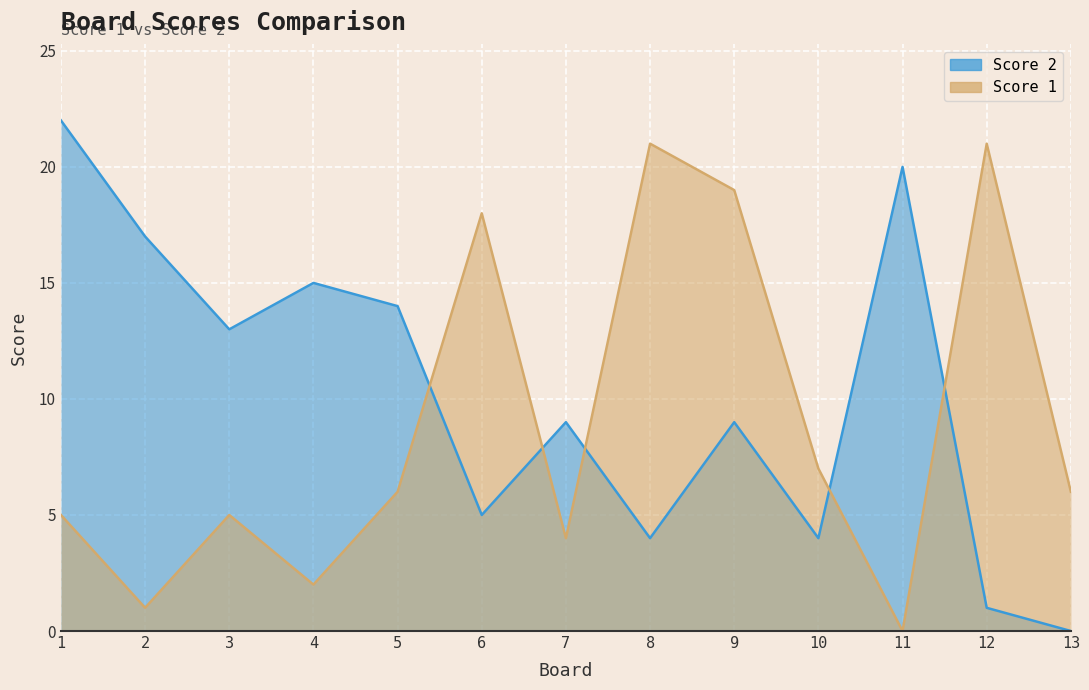

Reading left to right, what are all the values shown in this chart?

Score 2: 1=22	2=17	3=13	4=15	5=14	6=5	7=9	8=4	9=9	10=4	11=20	12=1	13=0
Score 1: 1=5	2=1	3=5	4=2	5=6	6=18	7=4	8=21	9=19	10=7	11=0	12=21	13=6